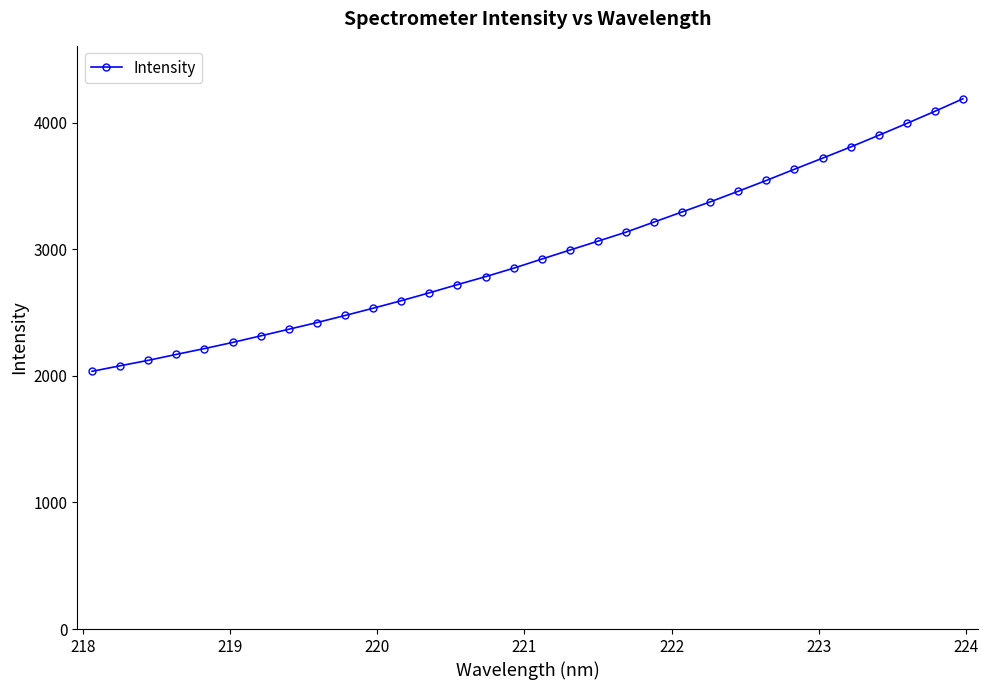

What is the value of the 26th point from the left?

3632.6